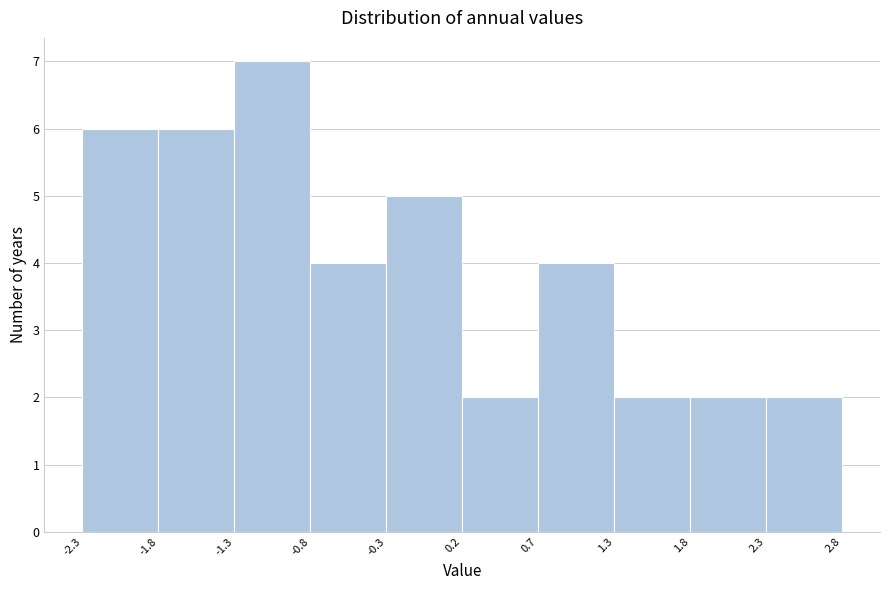

Which range on the x-axis has the tallest bar?

-1.3 to -0.8